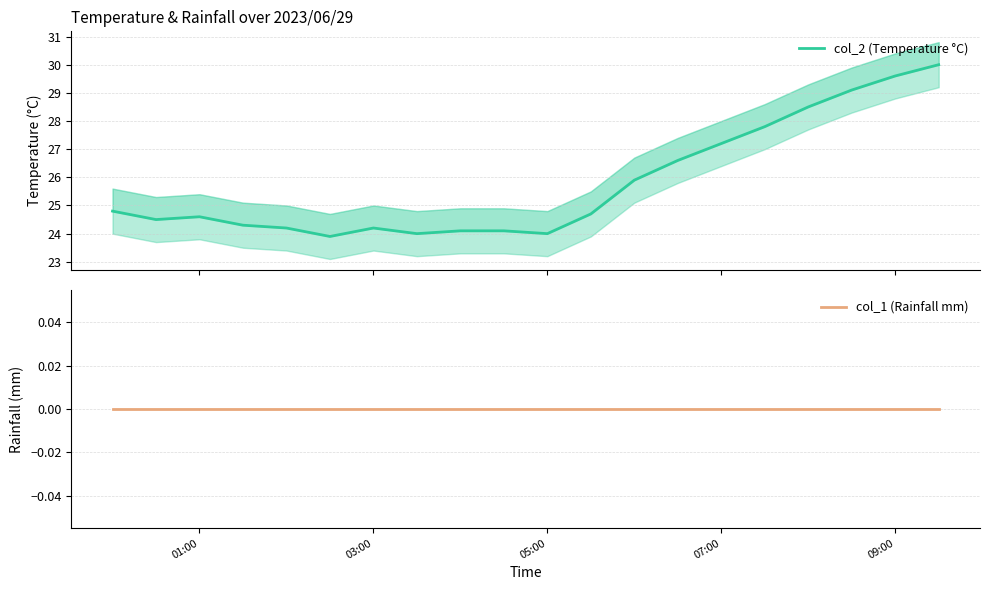

Which series has the largest range (max minus min)?

col_2 (Temperature °C)